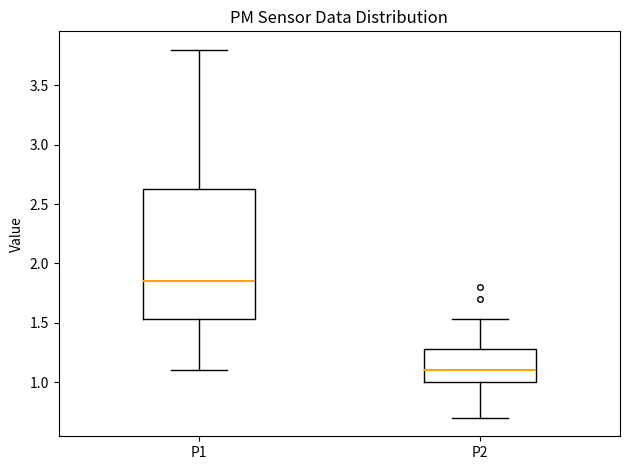

Reading left to right, transcribe this box plot: for each box, give where its median line is, the range the box spans, and where its two whiskers end, as read against the y-axis. The values are not printed on the chart, so give them approximately, as read against the axis.

P1: median 1.85, box 1.55 to 2.65, whiskers 1.10 to 3.80
P2: median 1.10, box 1.00 to 1.30, whiskers 0.70 to 1.55